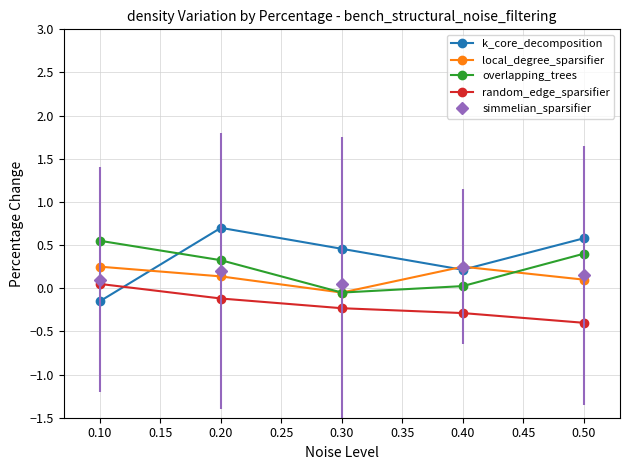

What are all the series names shown in the legend?

k_core_decomposition, local_degree_sparsifier, overlapping_trees, random_edge_sparsifier, simmelian_sparsifier